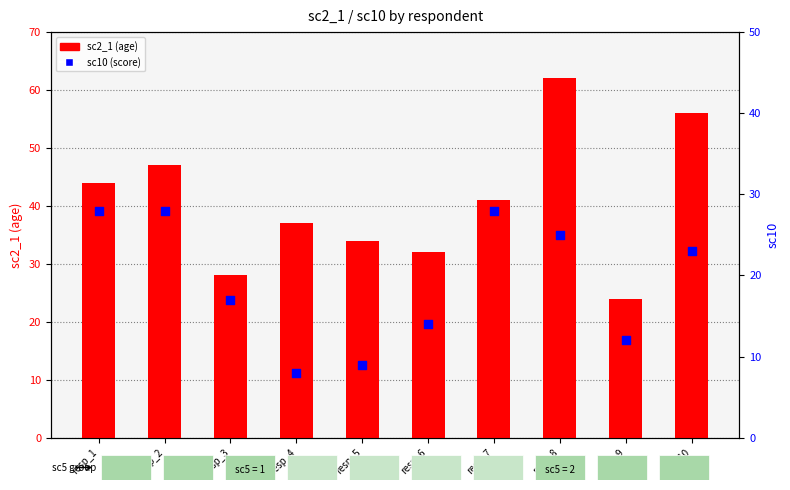

At how many categories does at least one series exceed 50?

2